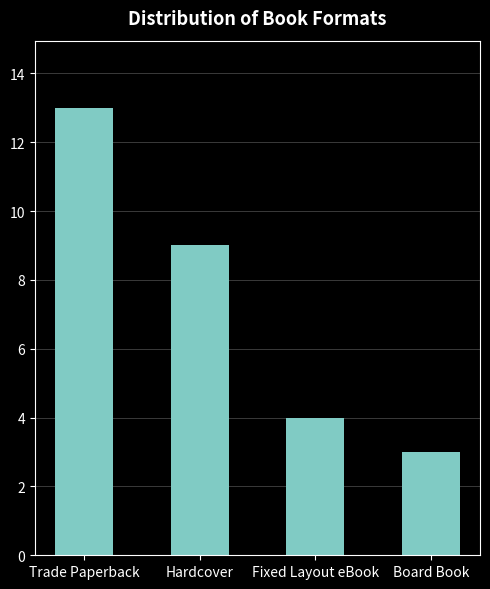

At which category does the chart reach its peak across all series?

Trade Paperback